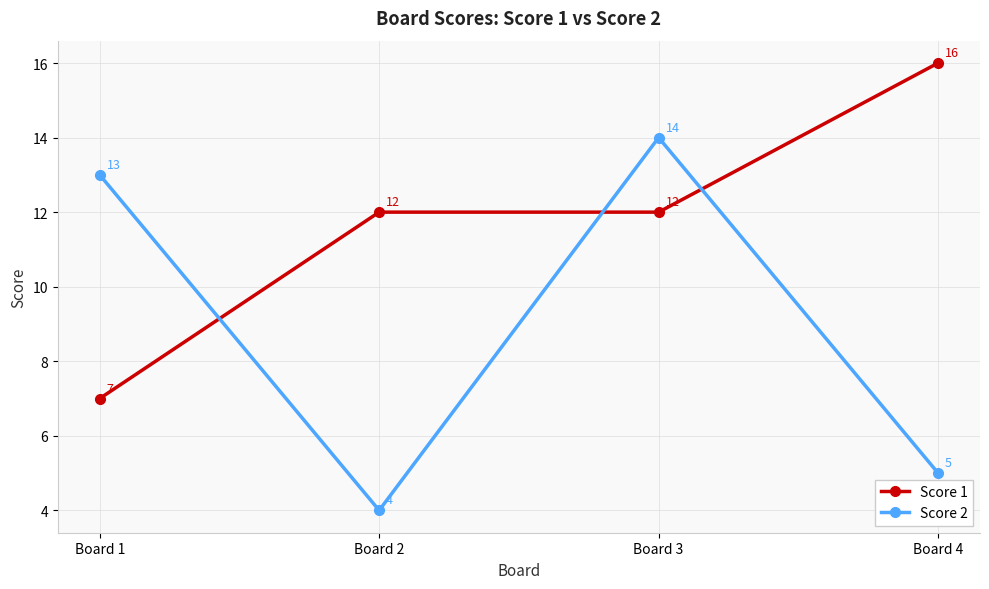

List the labels in order of Score 2 value, largest first.

Board 3, Board 1, Board 4, Board 2